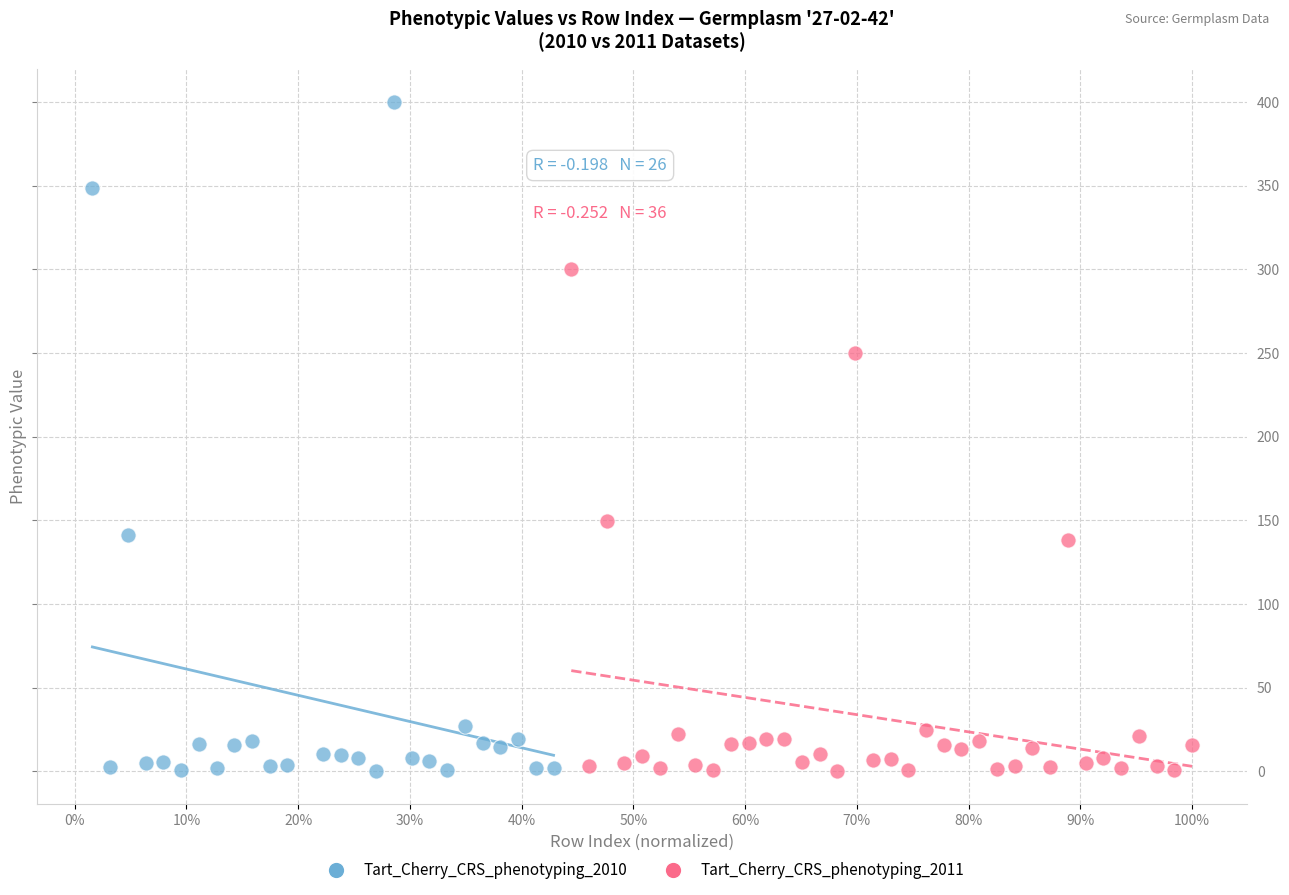

Which series reaches the maximum Y coordinate?

Tart_Cherry_CRS_phenotyping_2010